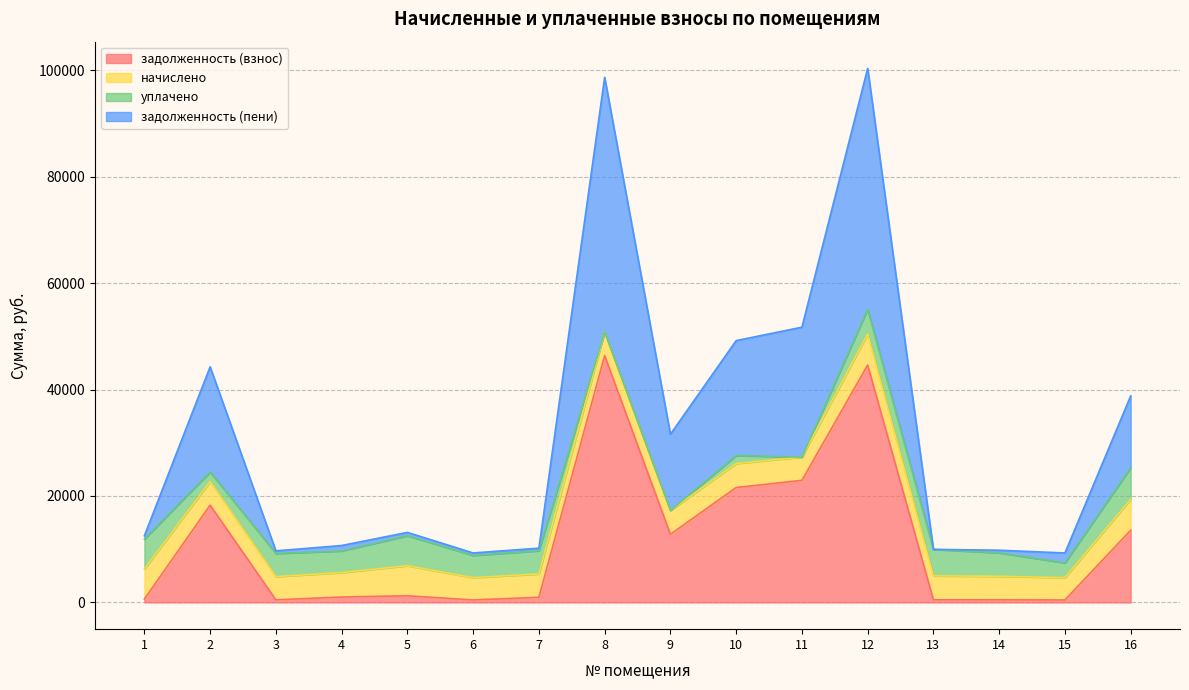

How many data points does each series have?

16